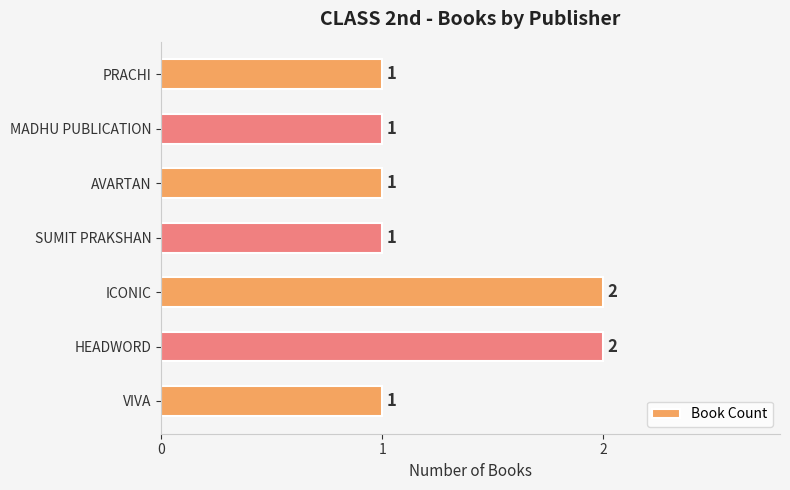

What is the average value?

1